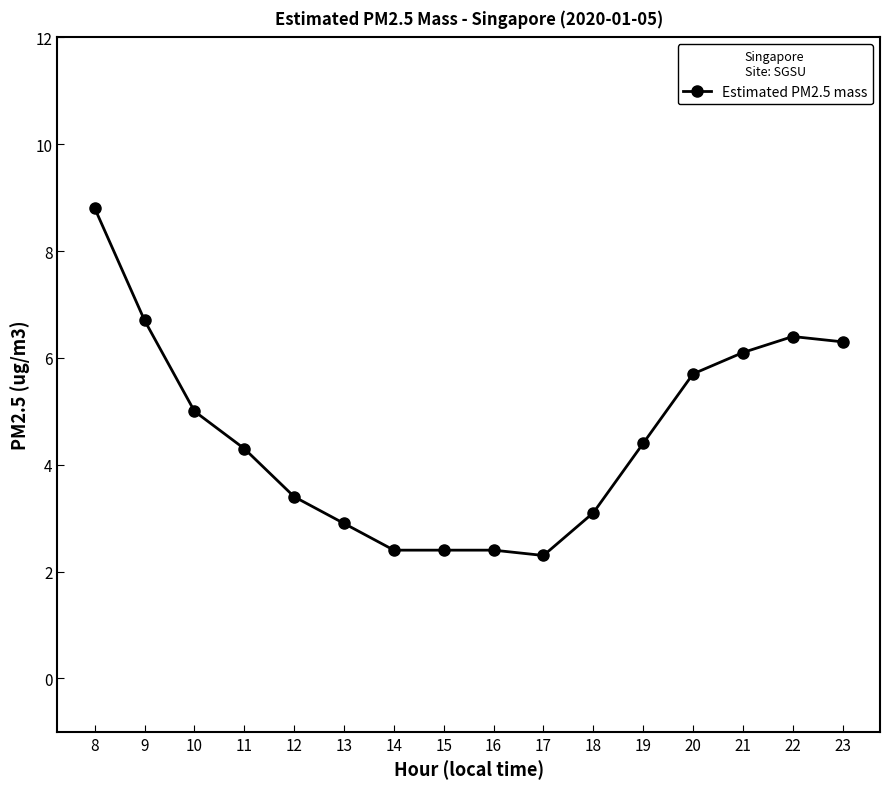

The value at 16 is 3.8. True or false?

False